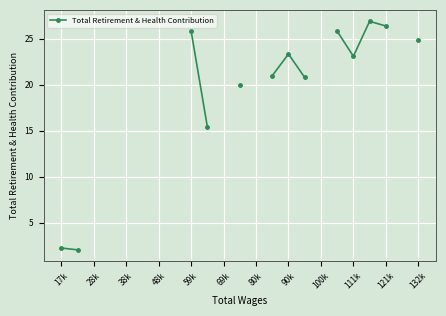

What is the label of the 1st point from the left?

17k